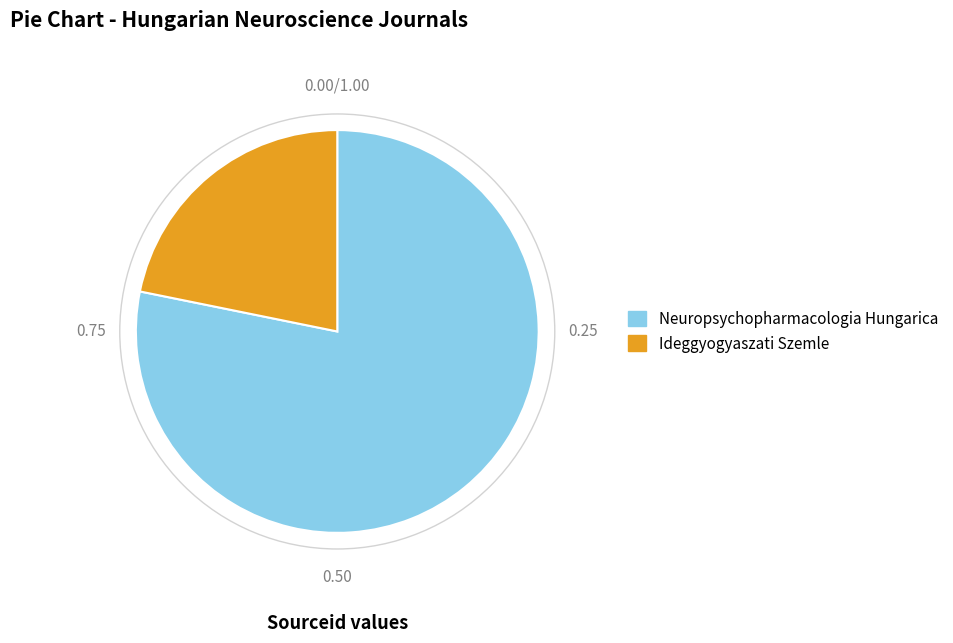

Which has a higher value, Ideggyogyaszati Szemle or Neuropsychopharmacologia Hungarica?

Neuropsychopharmacologia Hungarica